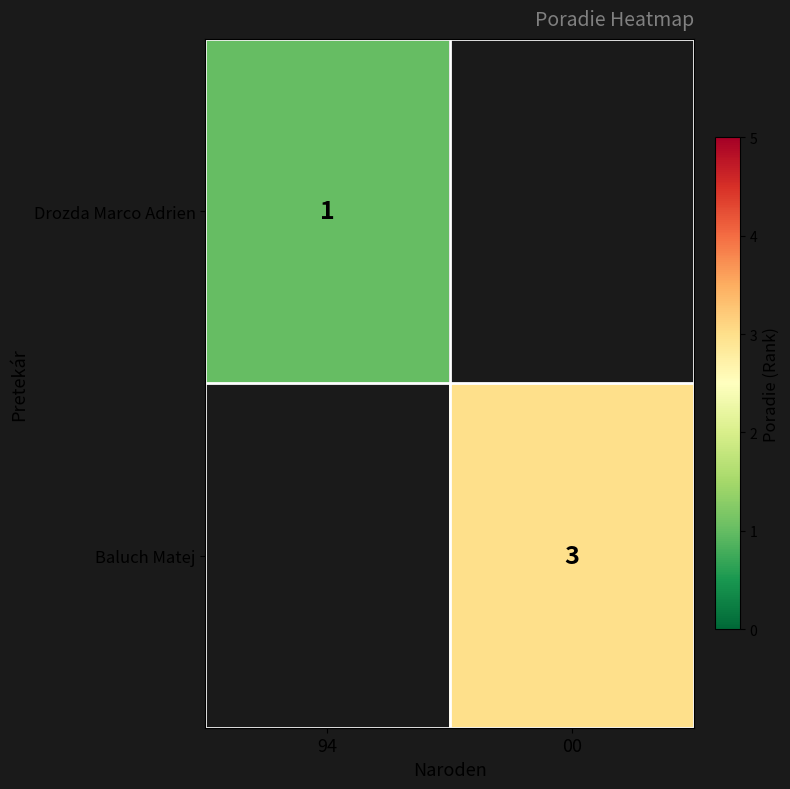

Is it true that Baluch Matej equals 4 at 00?

False